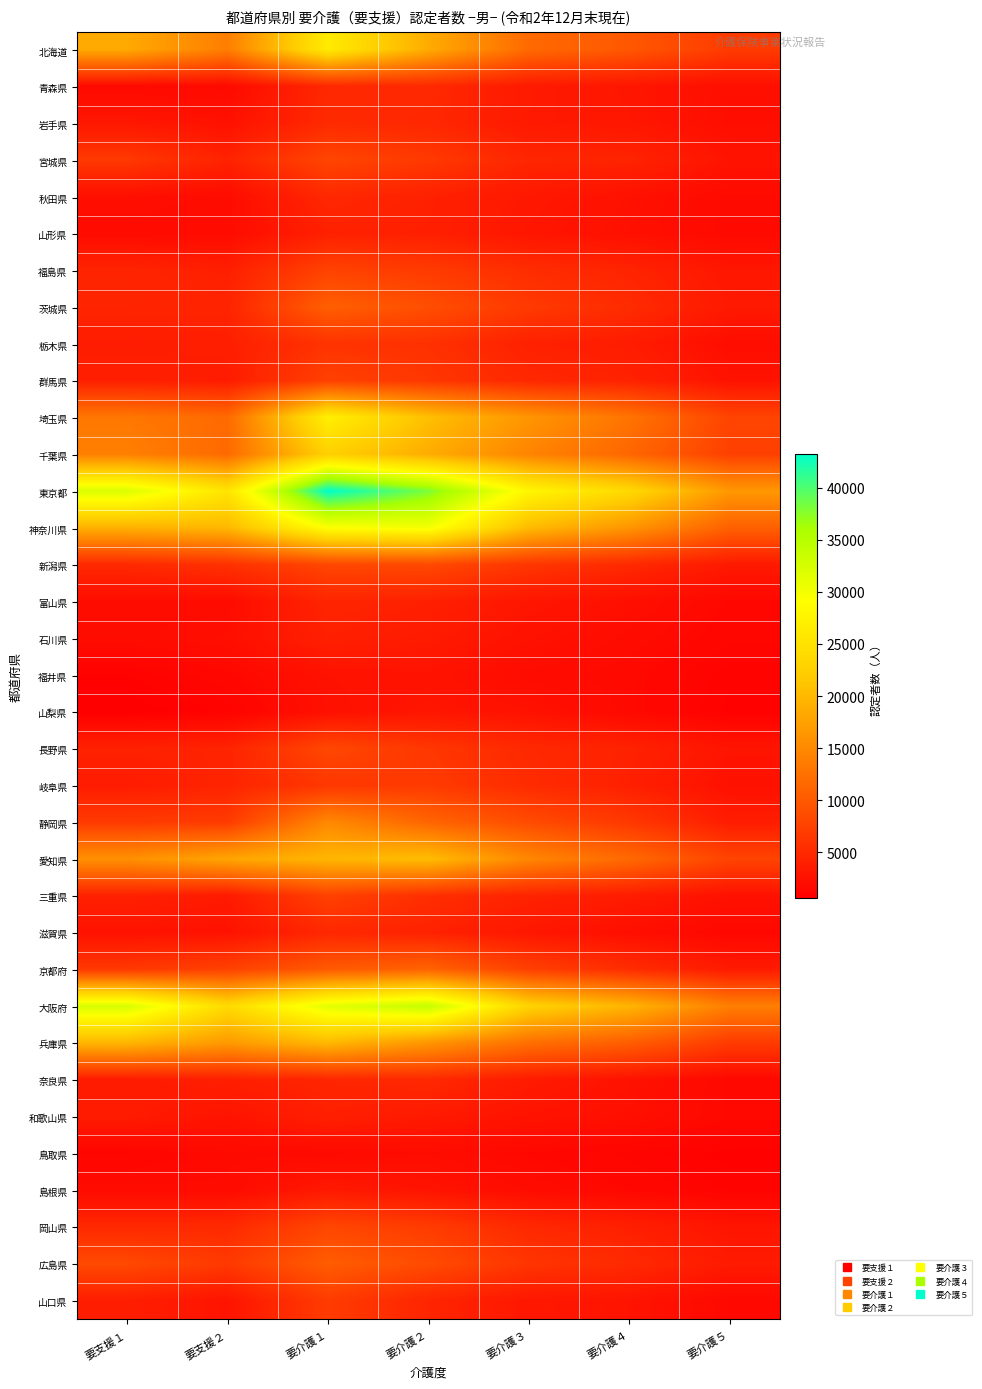

What is the difference between the highest and lowest values at 要介護５?

15601